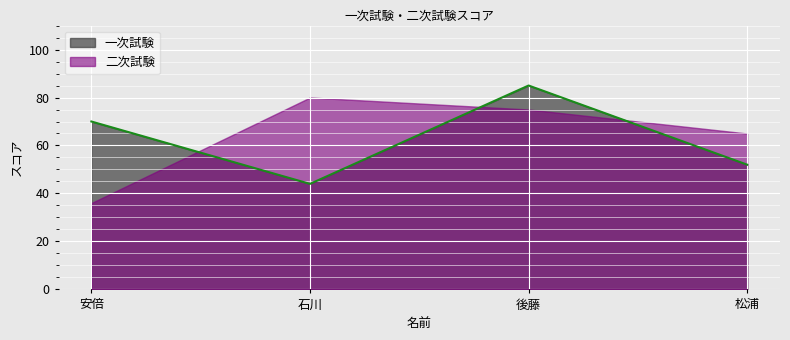

Reading left to right, extract all data points from this chart.

安倍=70	石川=44	後藤=85	松浦=52